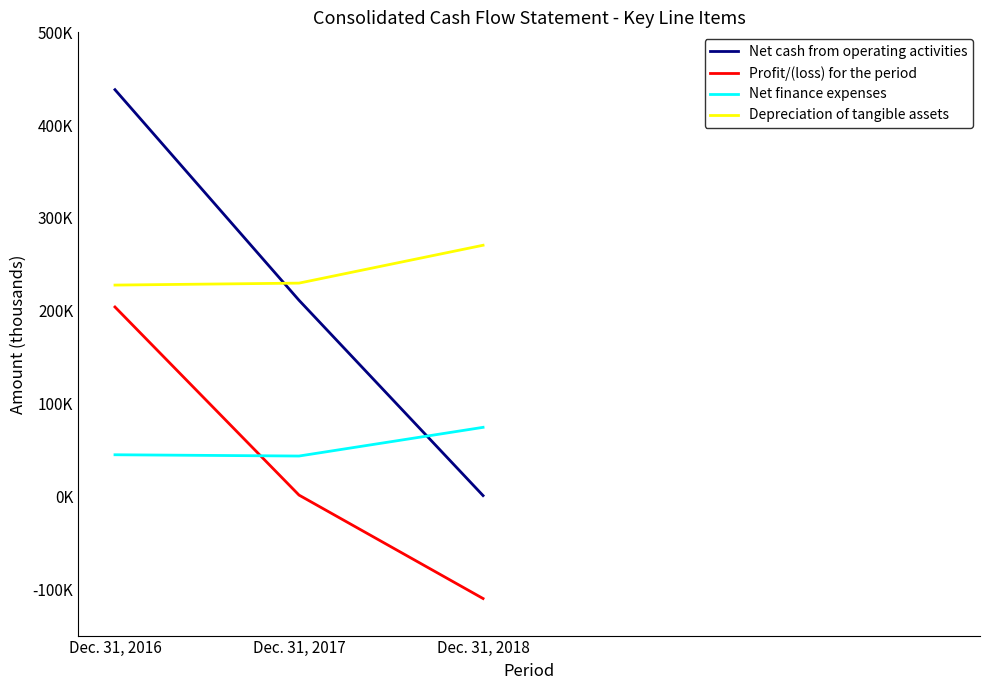

Count the Net cash from operating activities values in the range 841 to 438202.

3